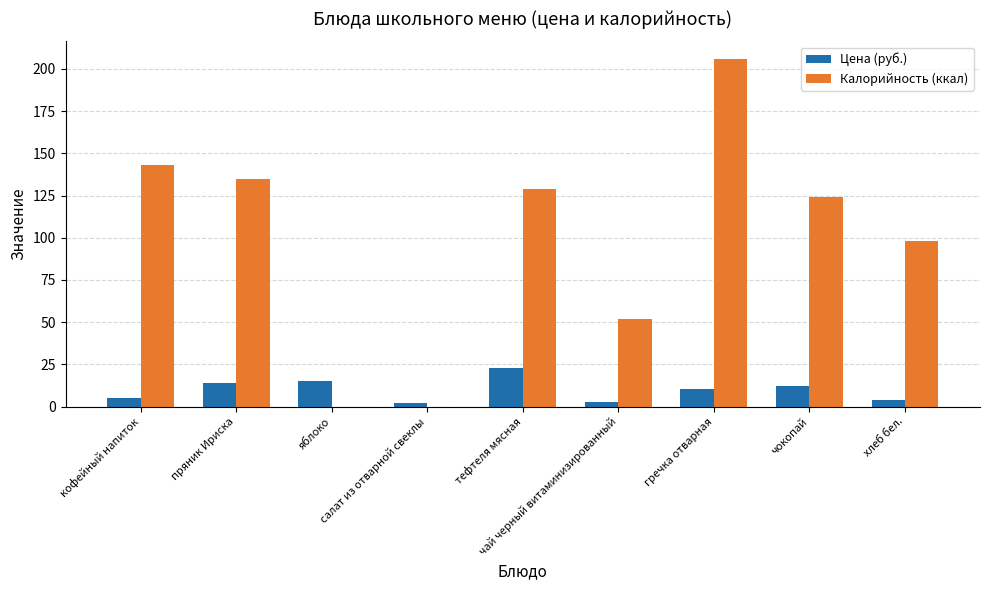

The Калорийность (ккал) series shows 81.1 at пряник Ириска. True or false?

False